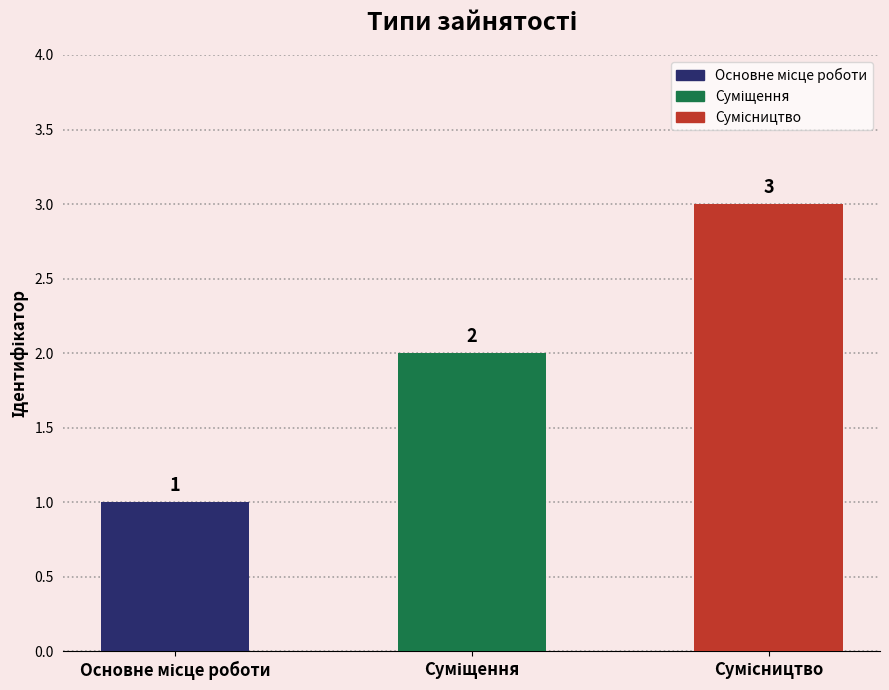

What is the average value?

2